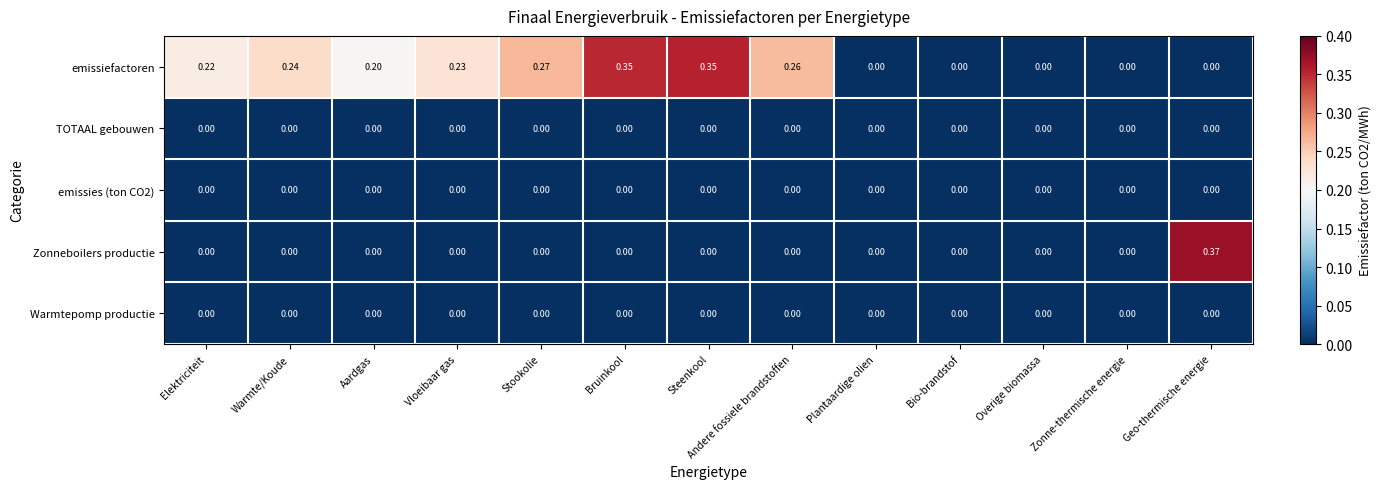

Between Vloeibaar gas and Zonne-thermische energie, which series saw the biggest shift?

emissiefactoren